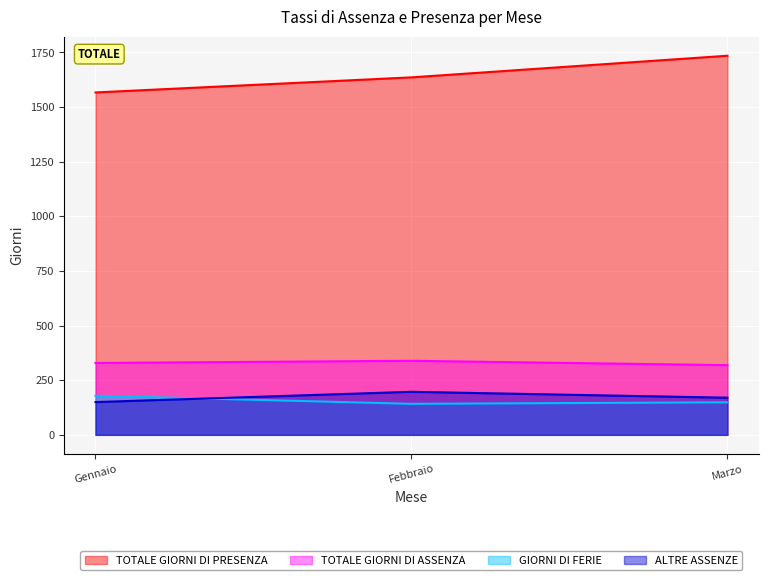

What is the spread (max minus min) of values at Marzo?

1586